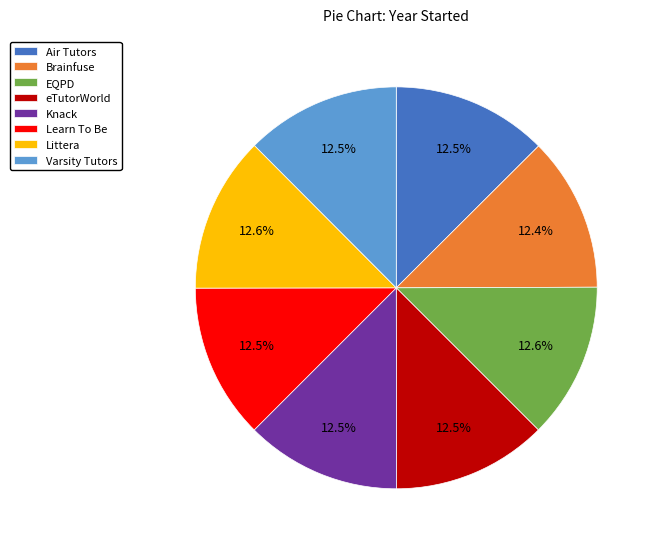

Count the number of slices in the pie.

8